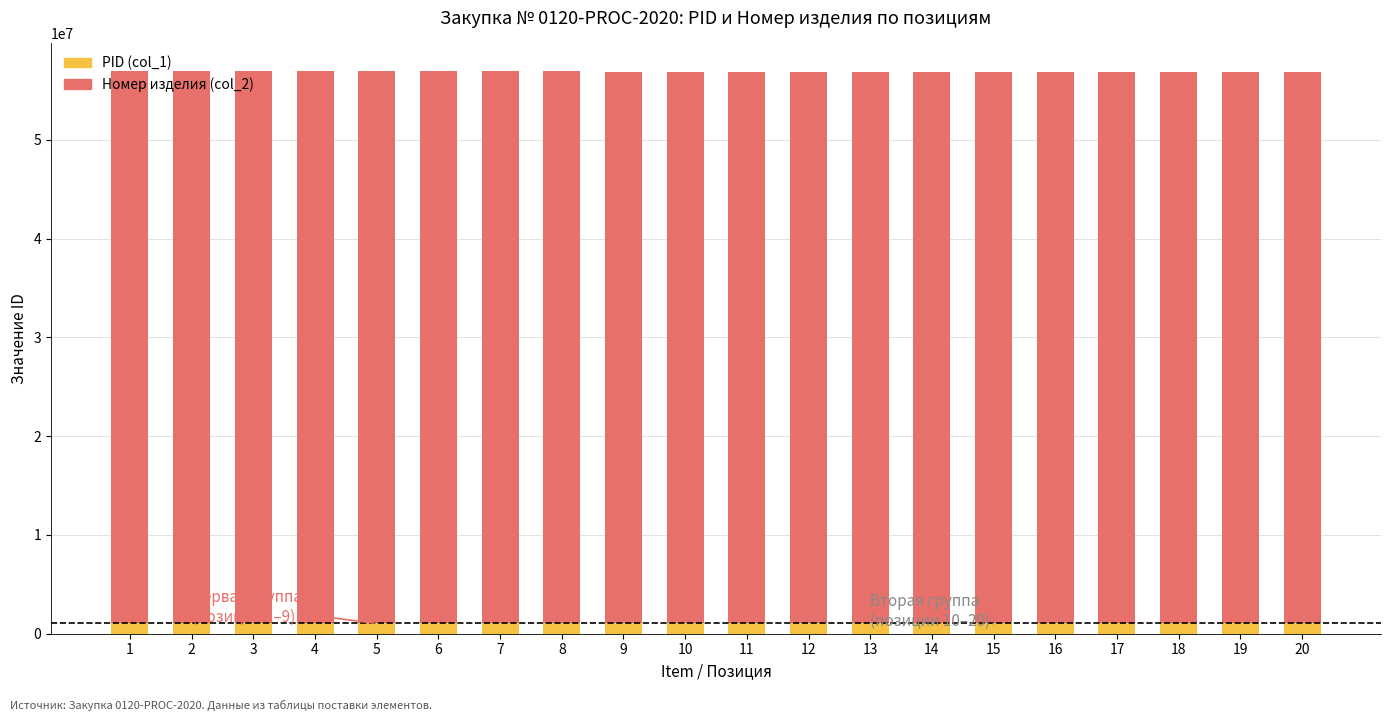

What is the total value across all series at 18?

56878516